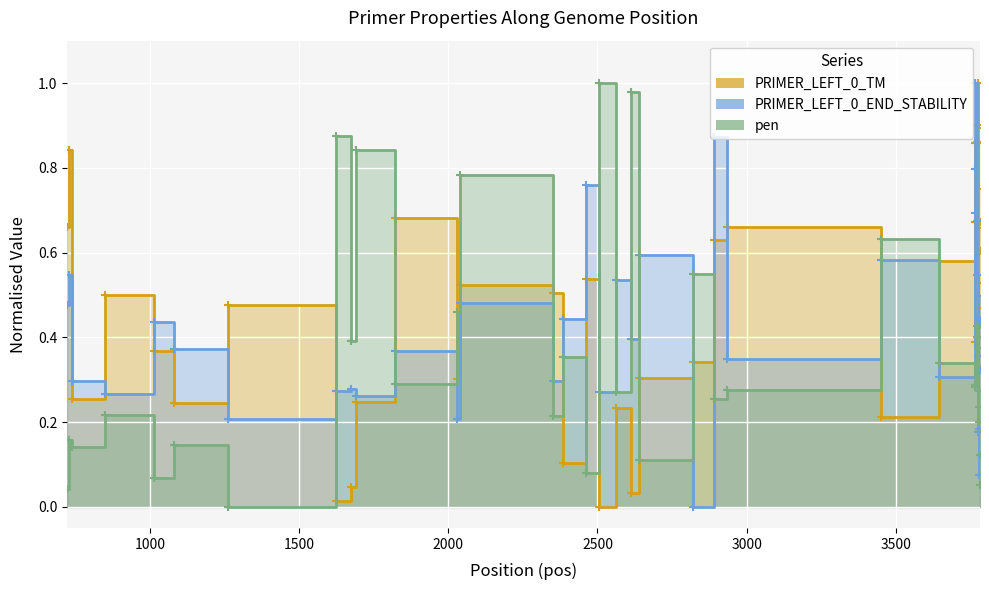

True or false: pen and PRIMER_LEFT_0_TM intersect in this chart.

True